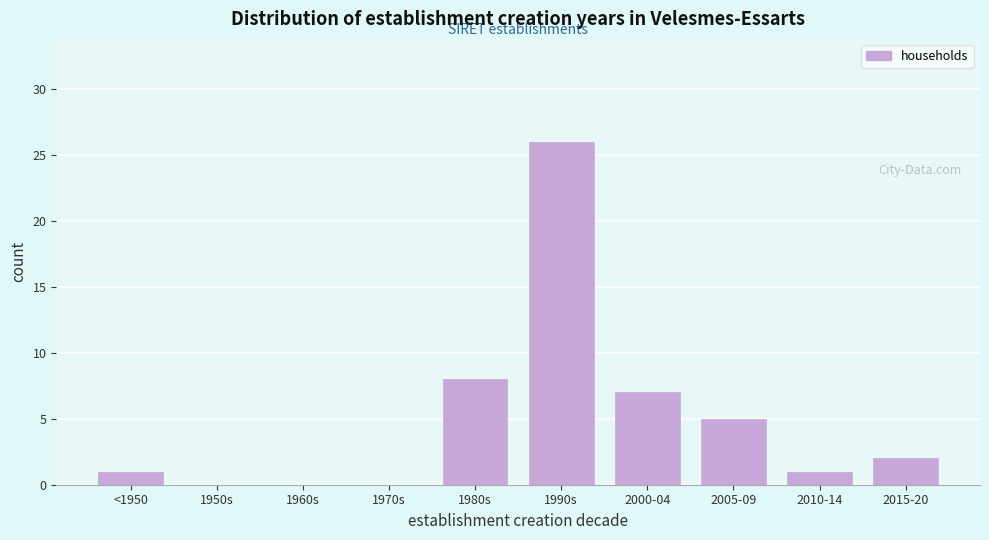

Reading left to right, transcribe all the data shown in this chart.

<1950=1	1950s=0	1960s=0	1970s=0	1980s=8	1990s=26	2000-04=7	2005-09=5	2010-14=1	2015-20=2